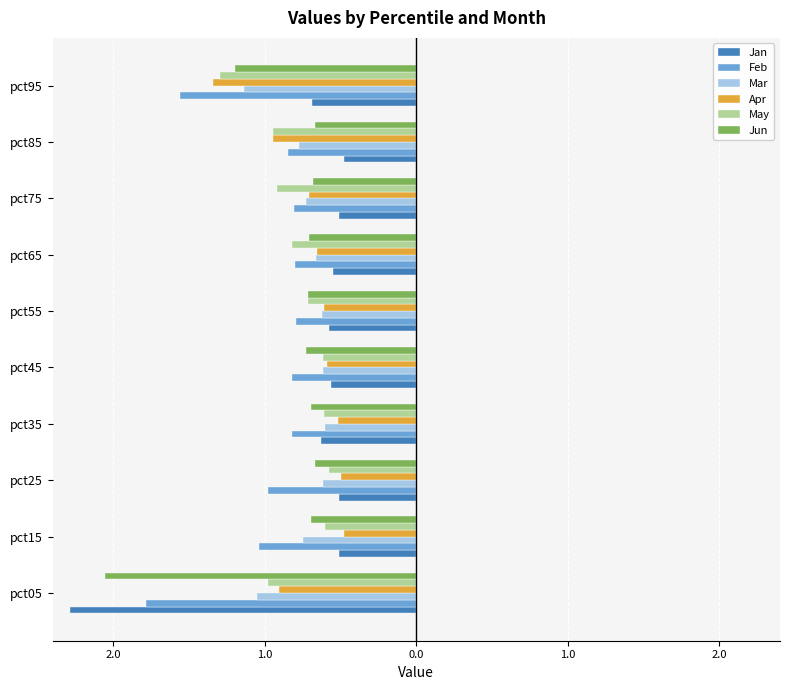

What is the sum of all Feb values?

-10.2